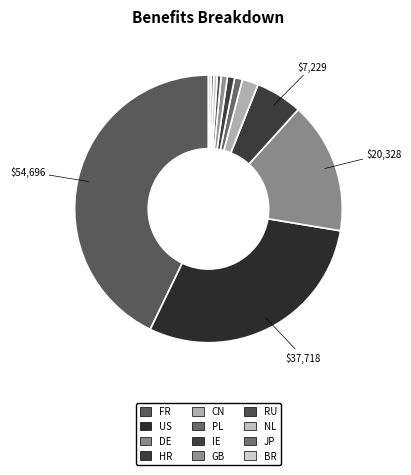

Count the number of slices in the pie.

12